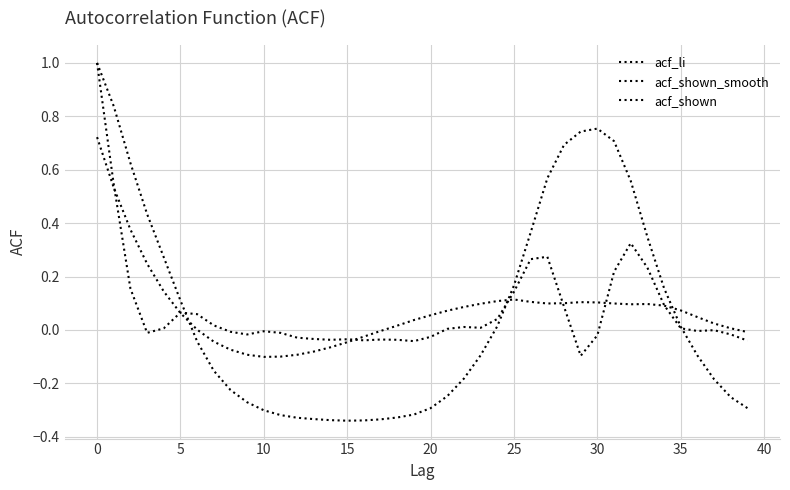

Is this an area chart (filled region under the line)?

No